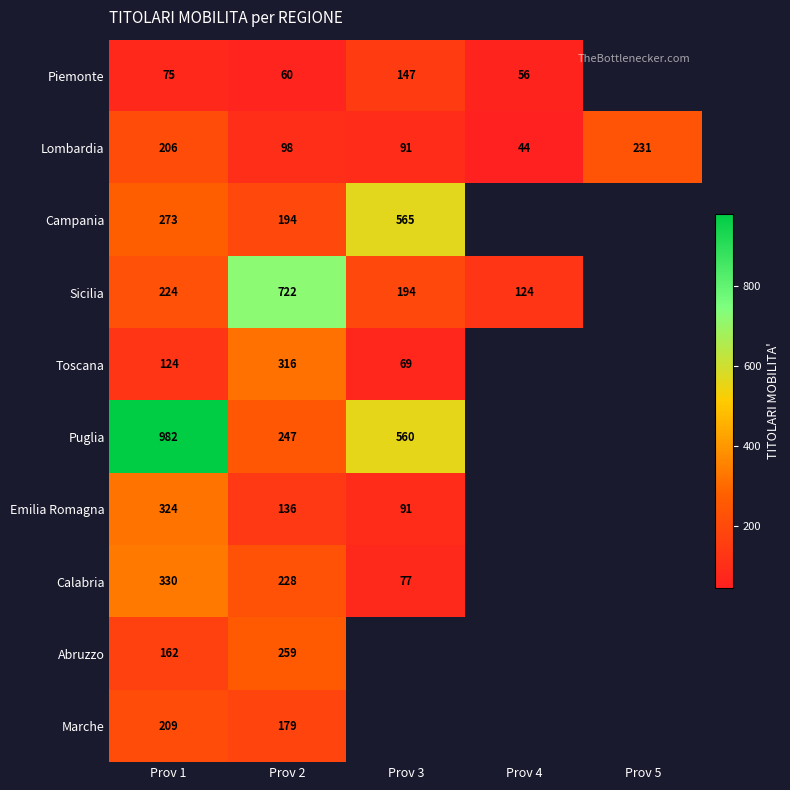

At how many categories does at least one series exceed 96?

5